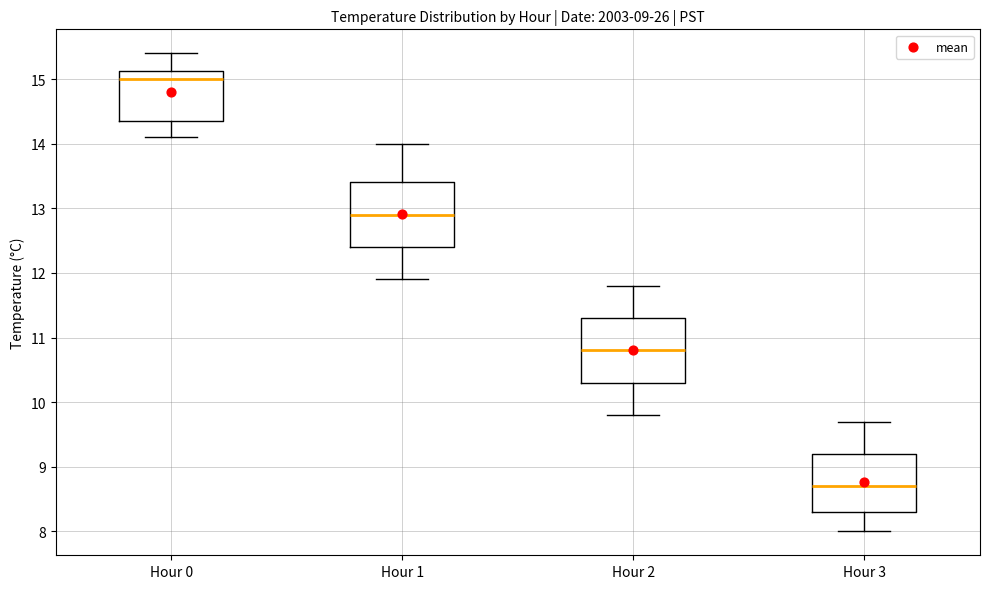

Which box's median line is the lowest?

Hour 3